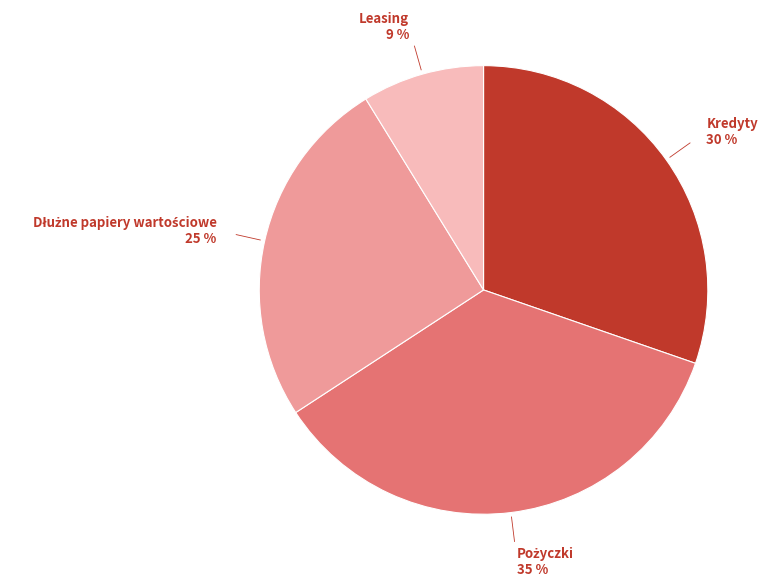

To the nearest percent, what is the average slice percentage?

25%